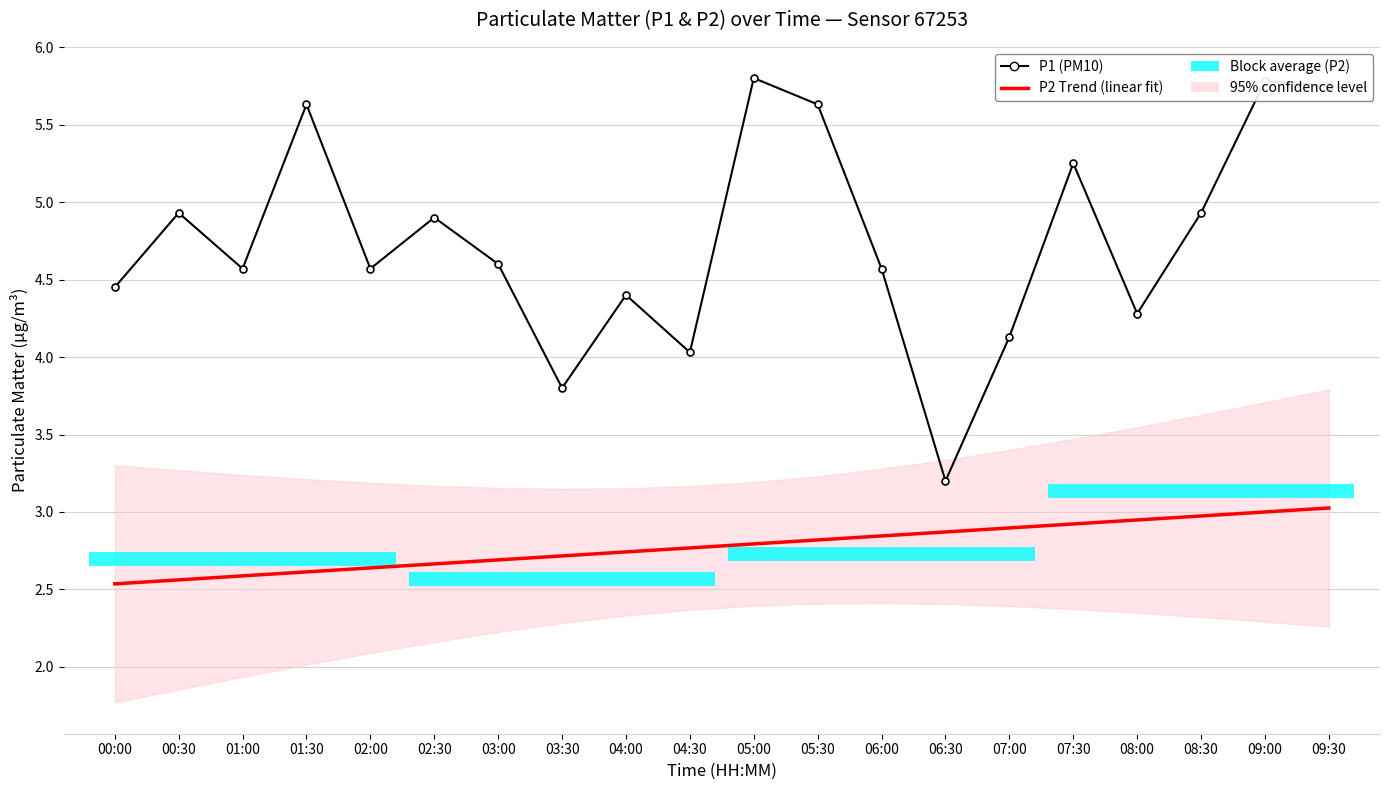

At which label does P2 Trend (linear) reach its minimum?

00:00